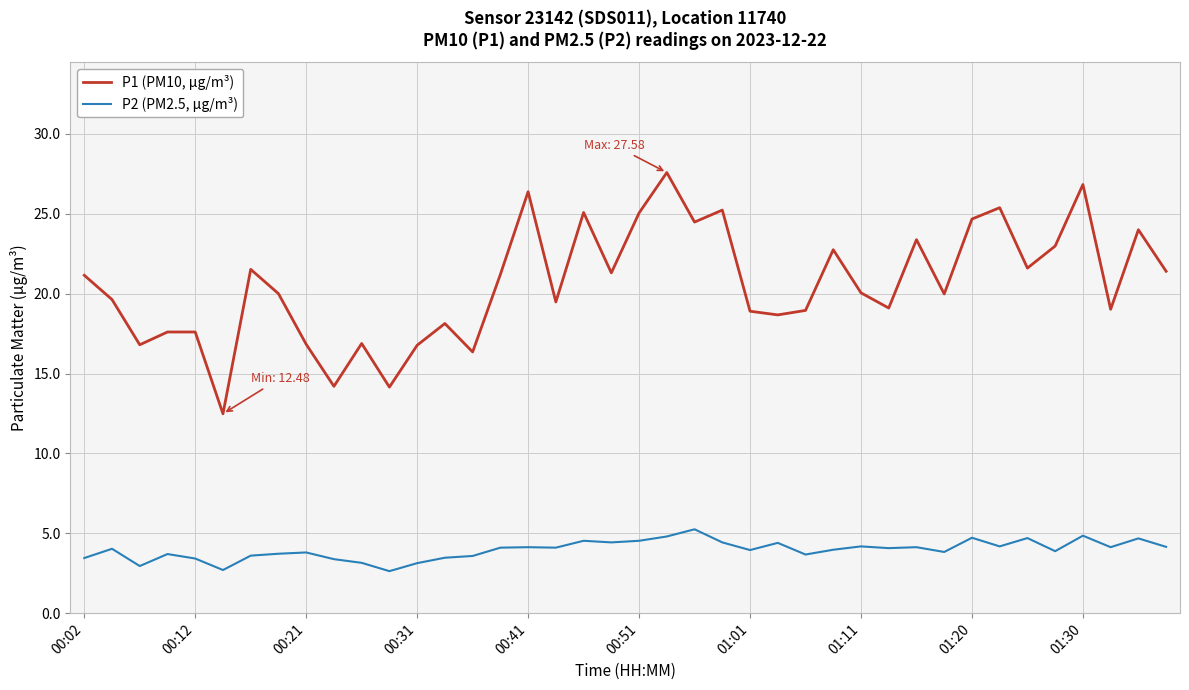

What is the average value of the P2 (PM2.5, µg/m³) series?

4.0